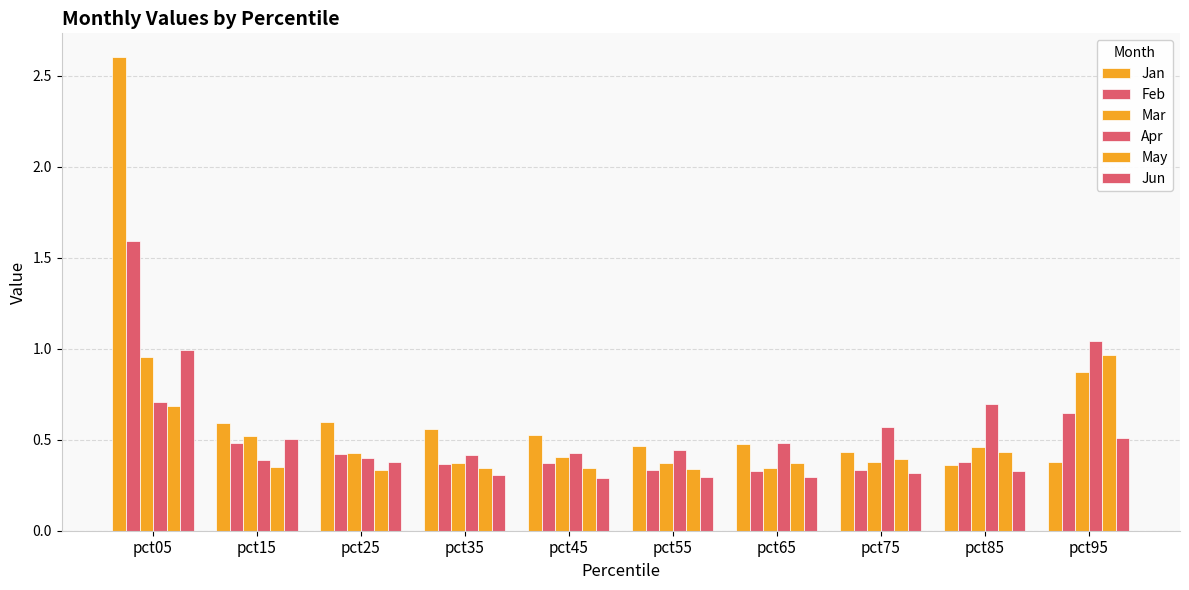

Are the bars horizontal?

No